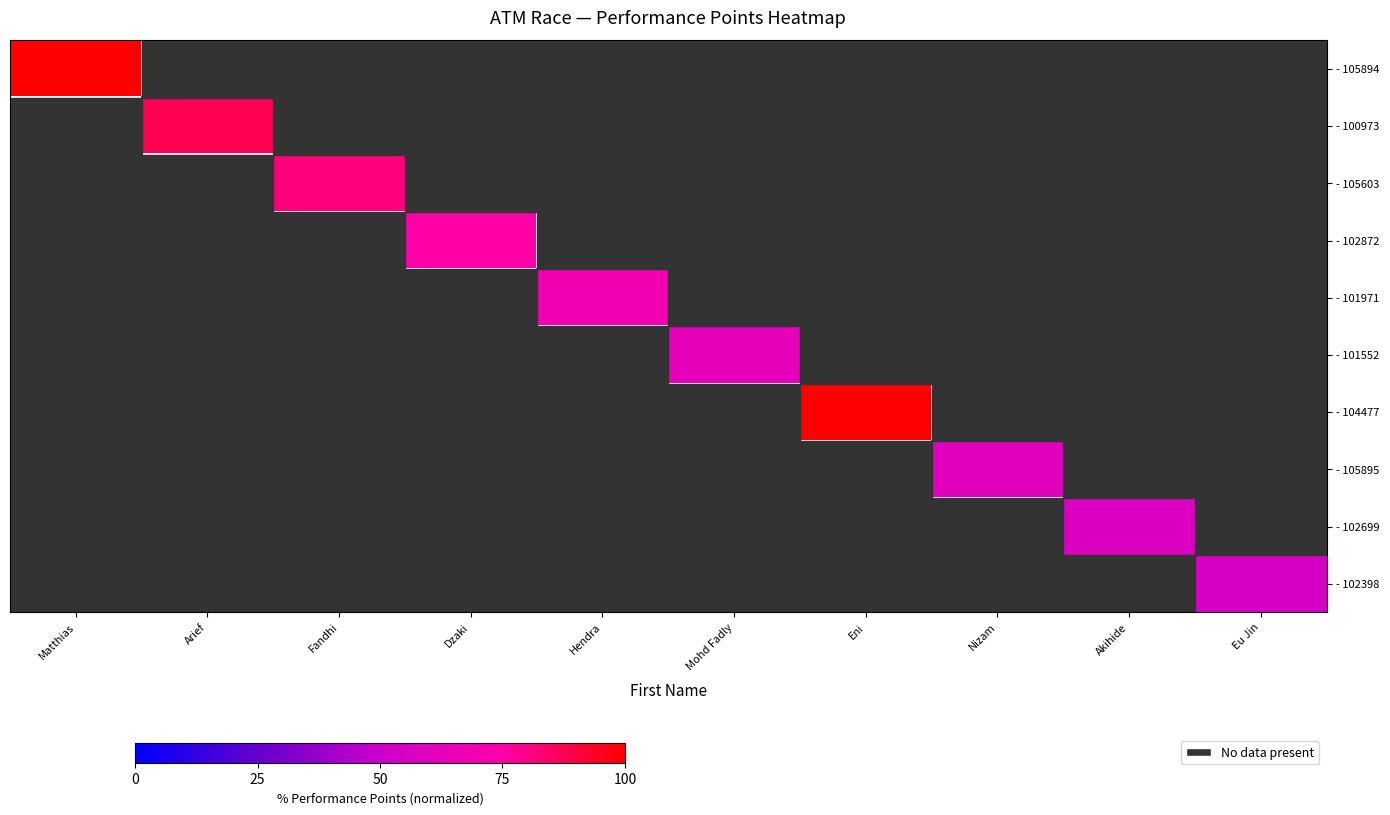

At how many categories does at least one series exceed 91?

2